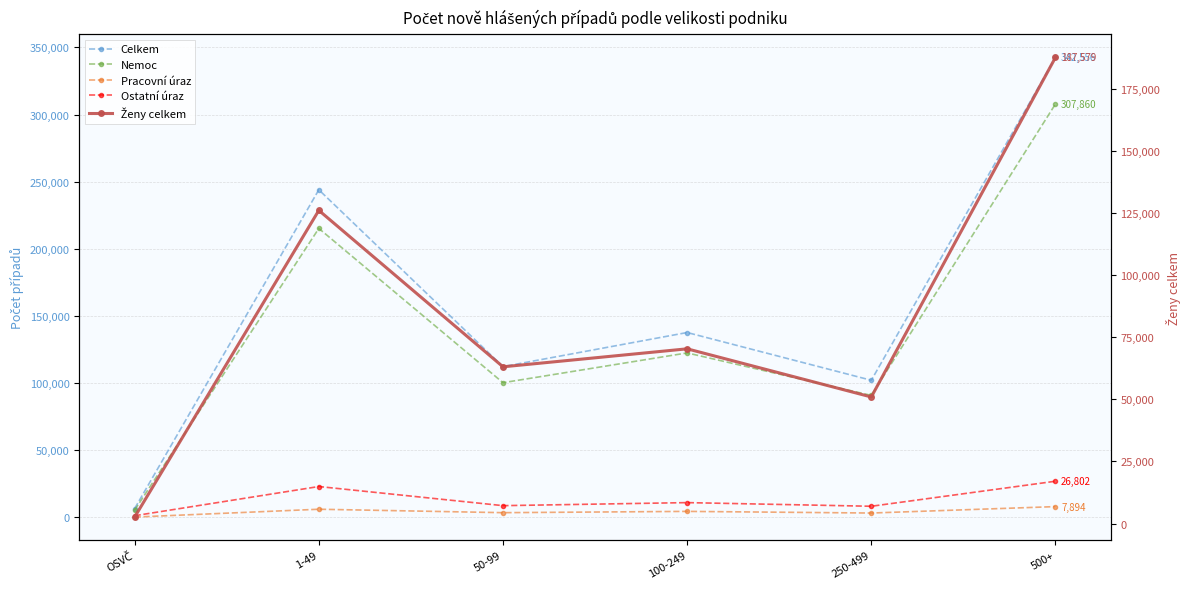

Which series has the largest total across all categories?

Celkem